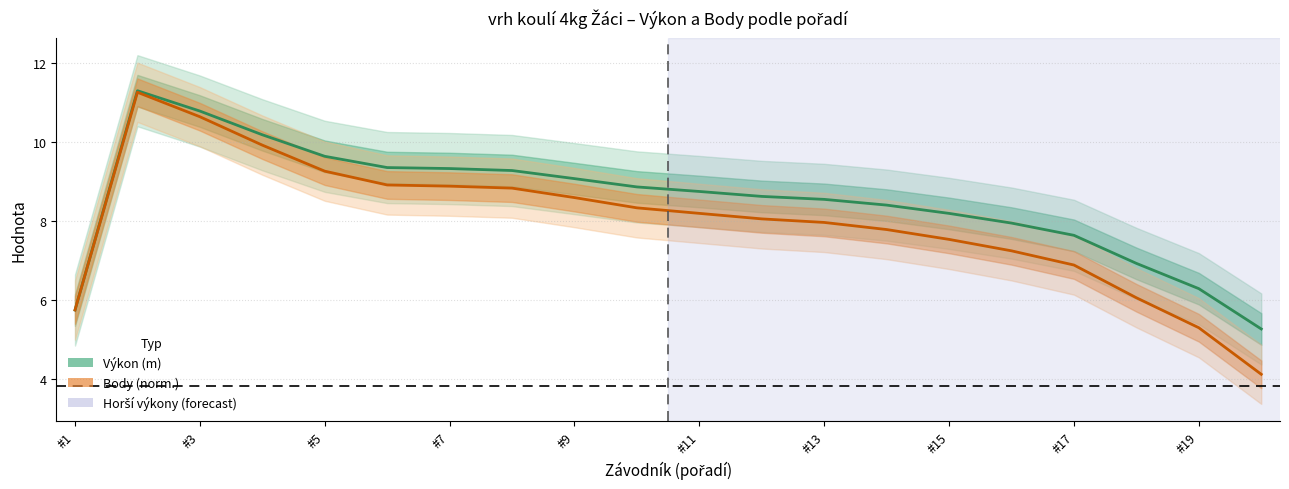

How many series are shown in this chart?

2